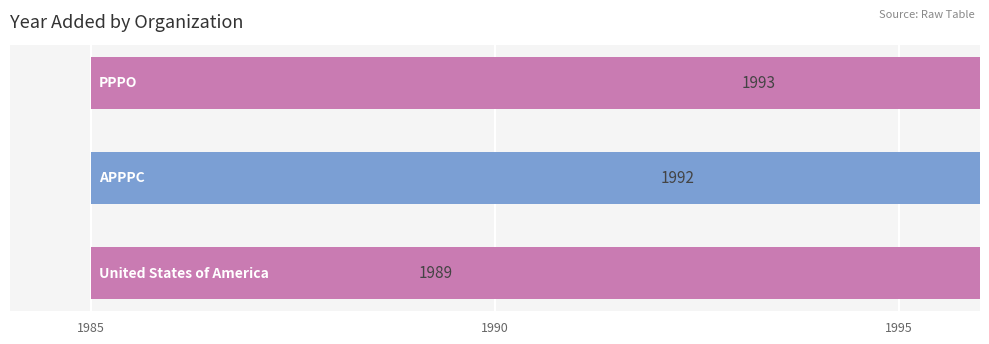

What is the average value?

1991